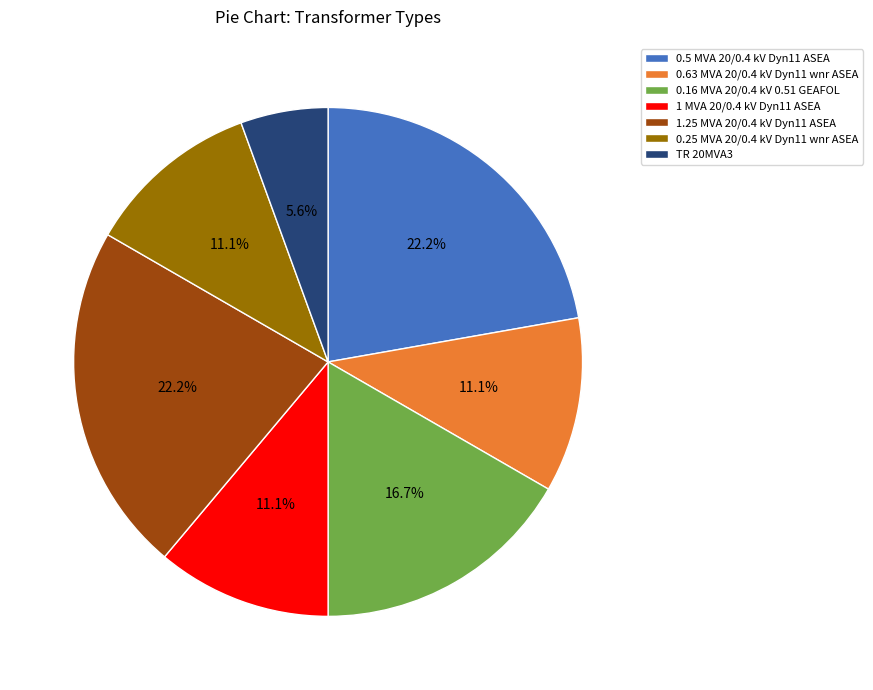

Is the sum of 0.16 MVA 20/0.4 kV 0.51 GEAFOL and TR 20MVA3 greater than half?

No